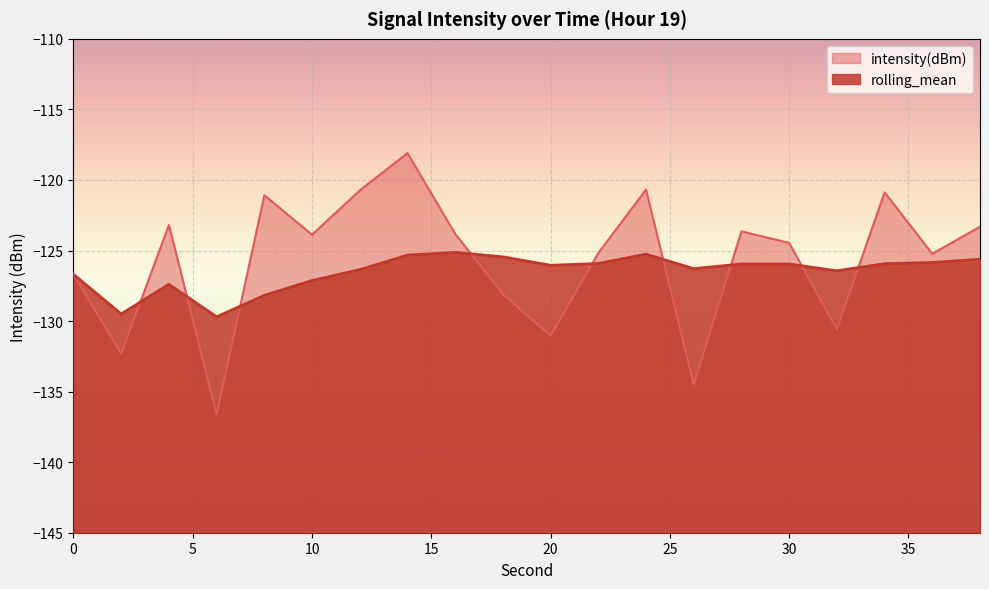

After their last crossing, which series has the higher values: rolling_mean or intensity(dBm)?

intensity(dBm)